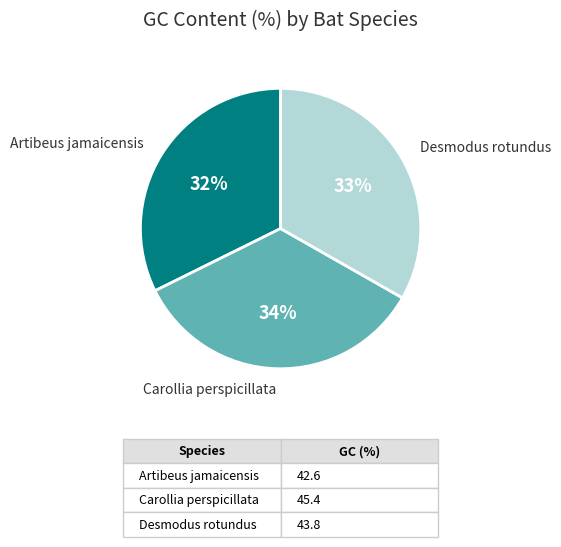

To the nearest percent, what is the difference between the largest and smallest slice percentages?

2%